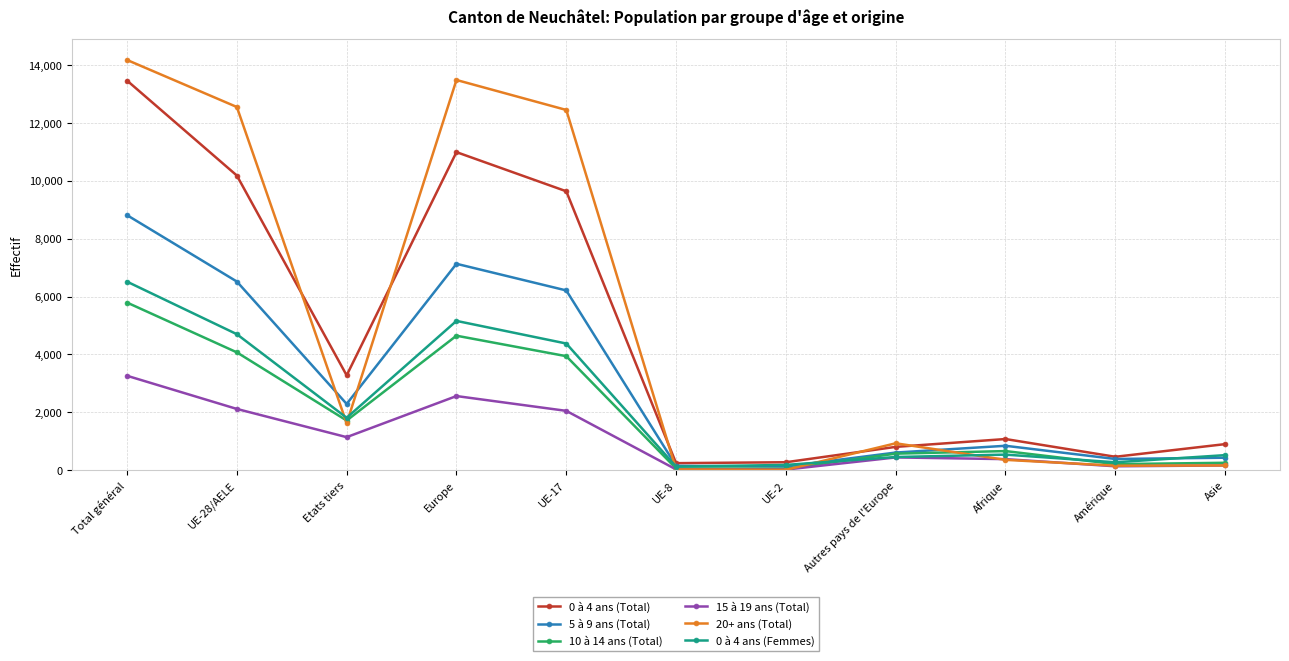

Which series has the largest range (max minus min)?

20+ ans (Total)